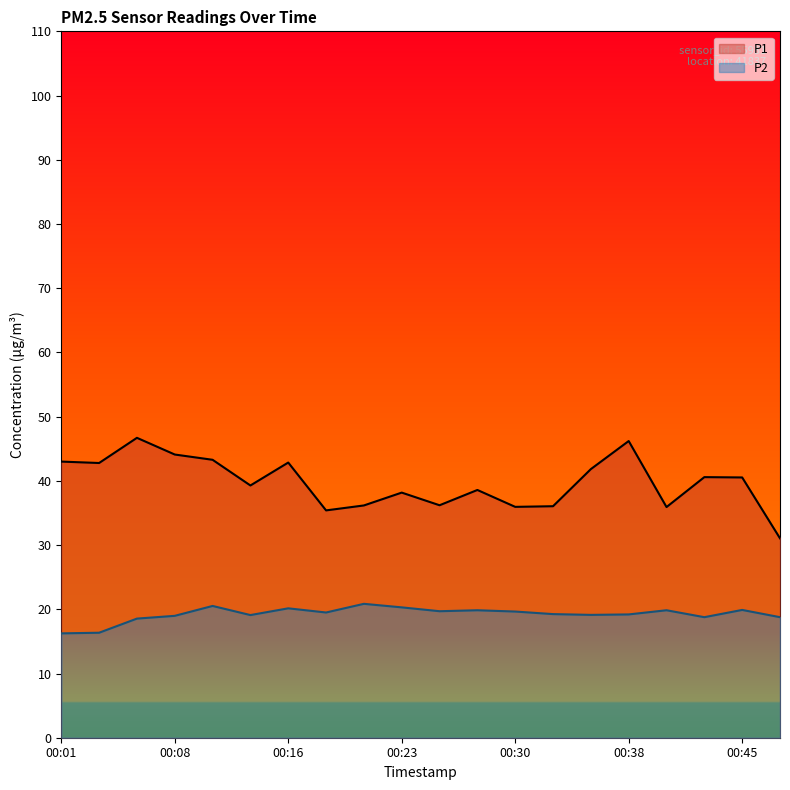

What is the approximate value of P1 at 00:43?

40.6